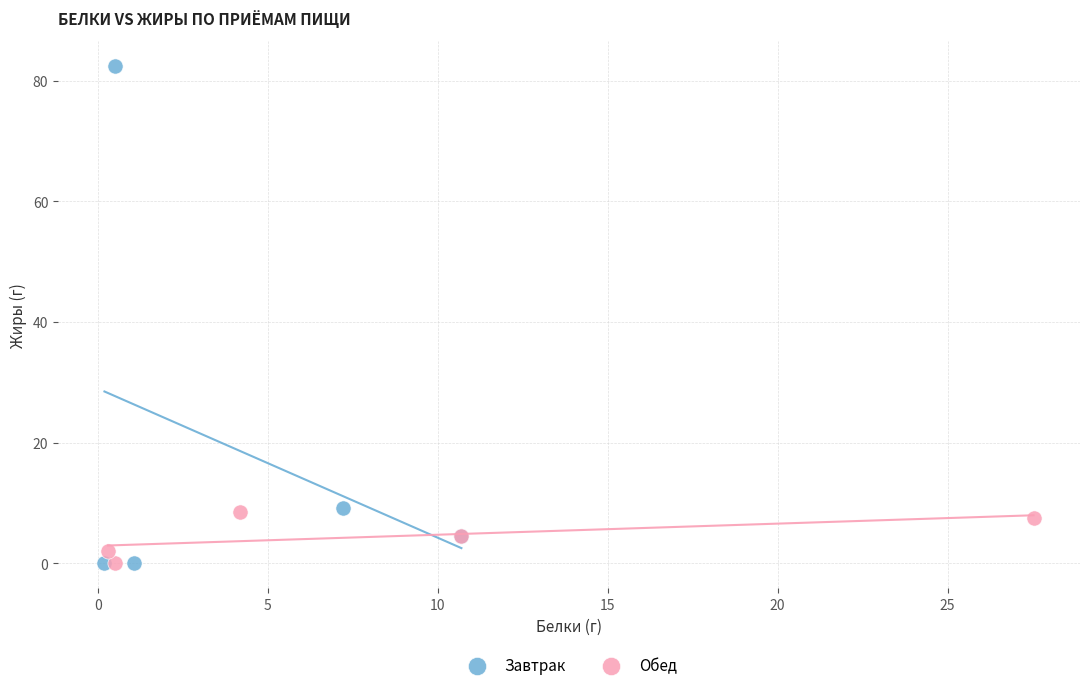

Which series has the widest spread of Y values?

Завтрак